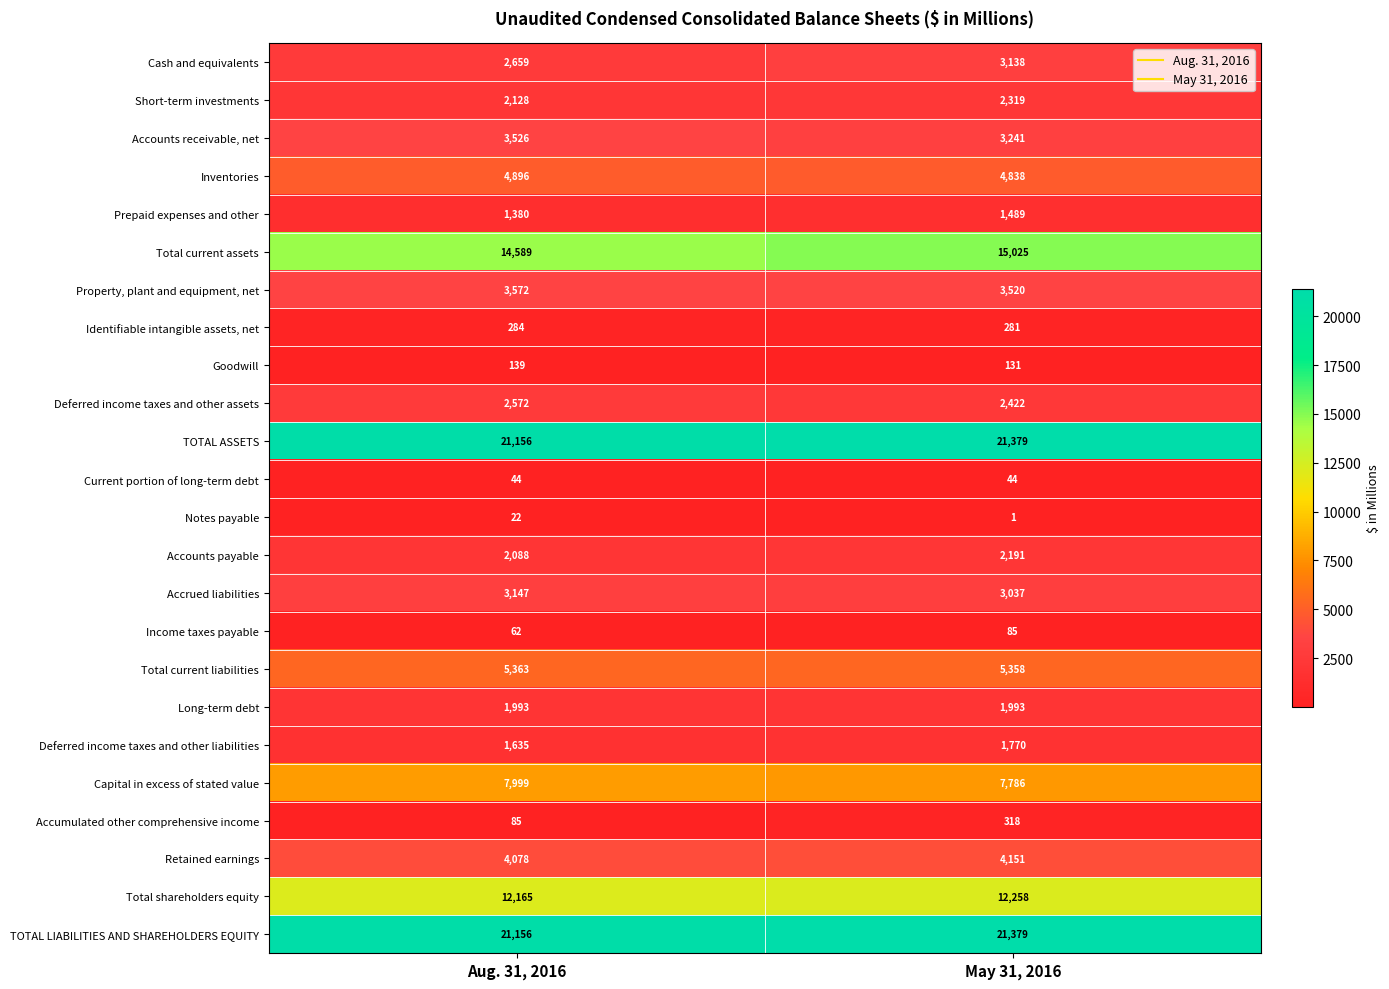

How many series are shown in this chart?

24